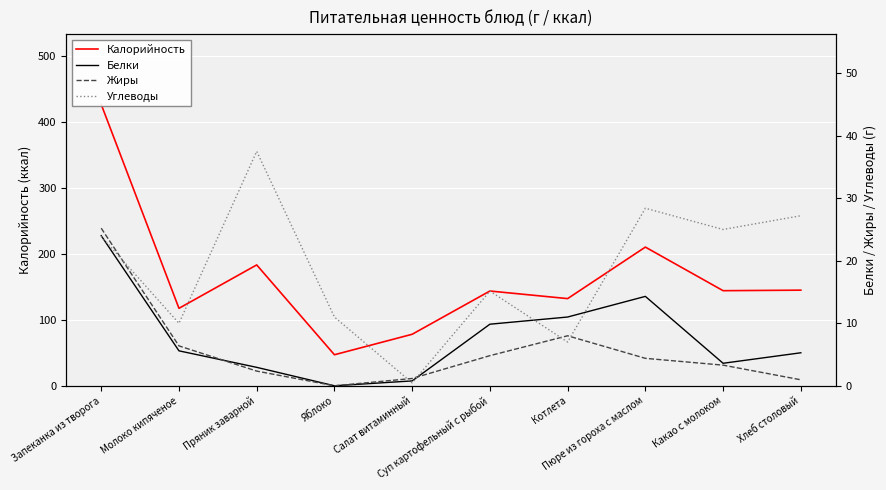

What is the total value across all series at Салат витаминный?

80.4